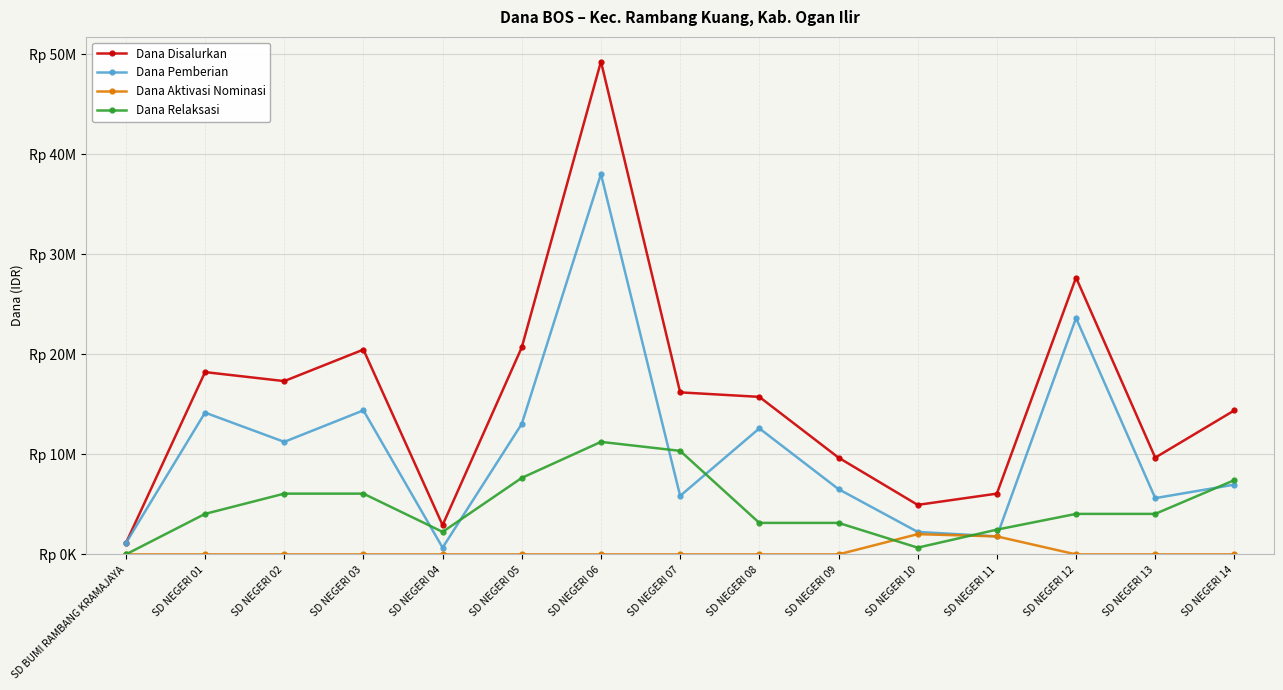

The value of Dana Aktivasi Nominasi at SD NEGERI 04 is 1212945. True or false?

False